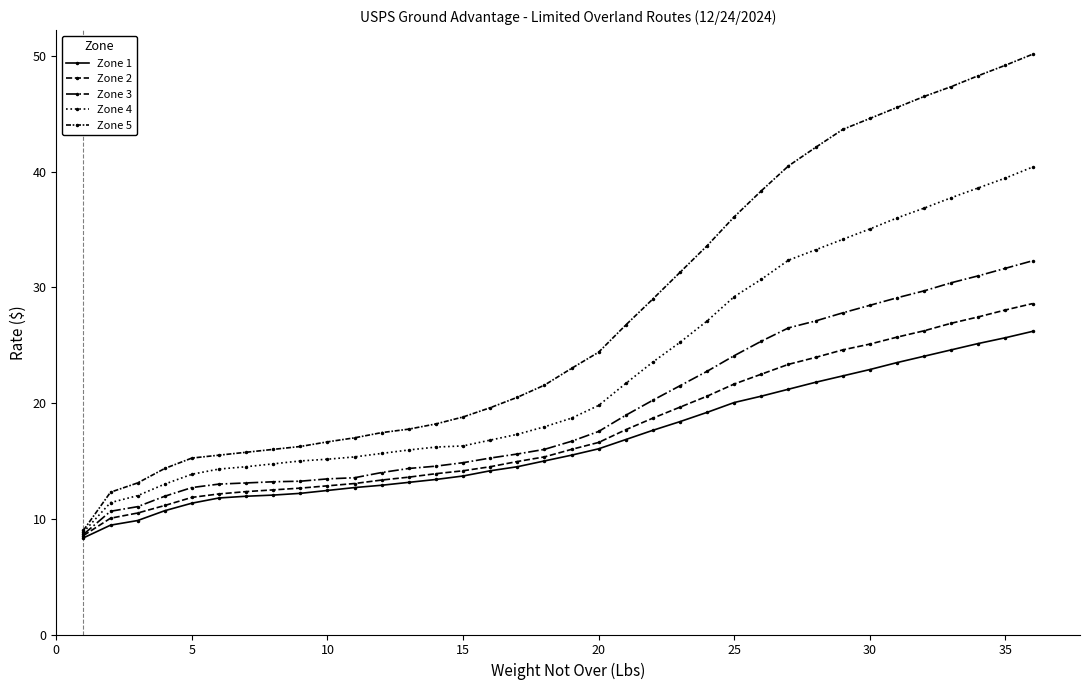

Which series has the largest total across all categories?

Zone 5